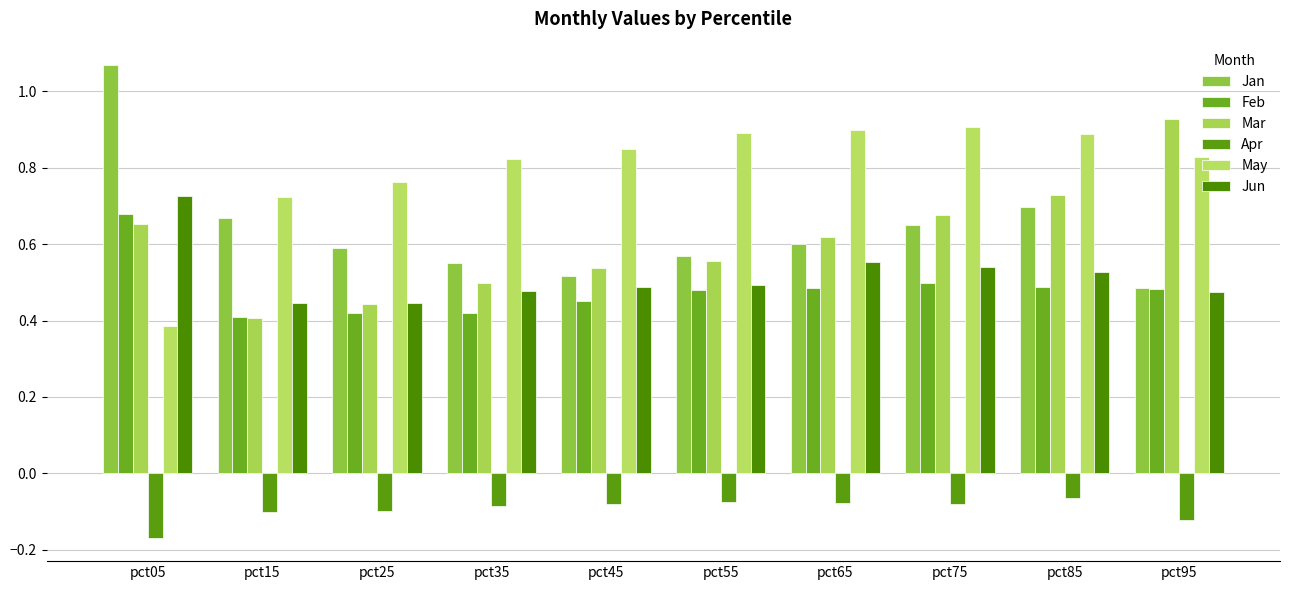

Which has a higher value, pct75 or pct05?

pct05